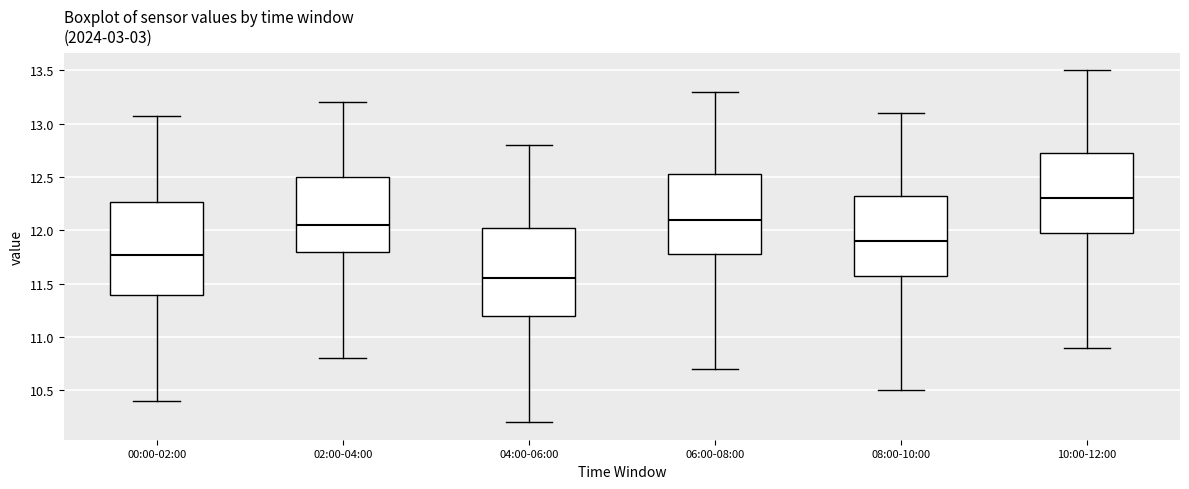

Which box has the highest median line?

10:00-12:00